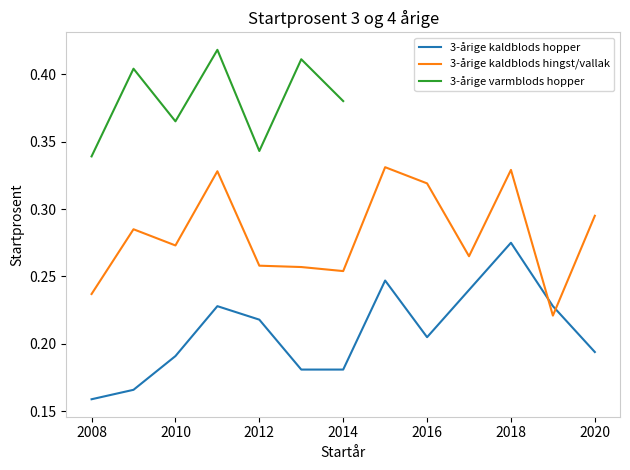

What is the average value of the 3-årige kaldblods hingst/vallak (Startprosent) series?

0.3